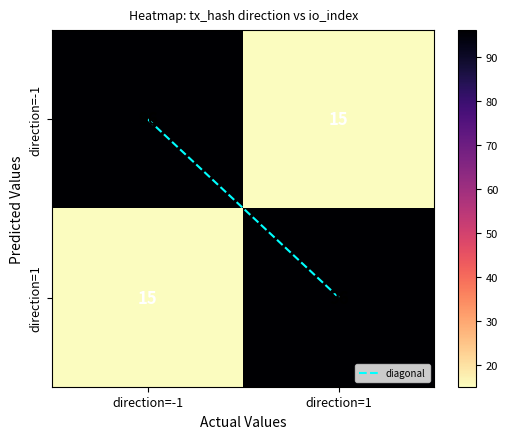

Where is direction=1 nearest to the value 55?

direction=-1